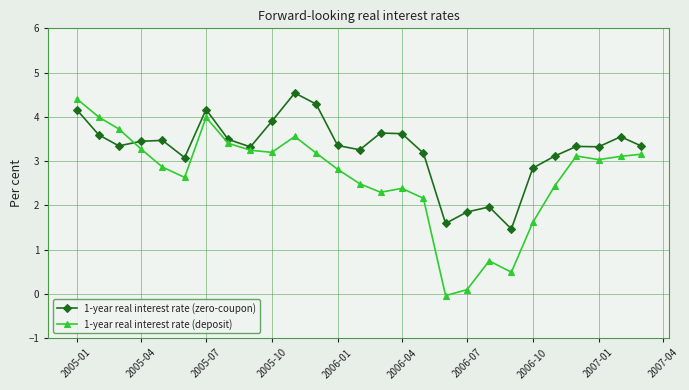

Rank the series by their average value, from lowest to highest.

1-year real interest rate (deposit), 1-year real interest rate (zero-coupon)